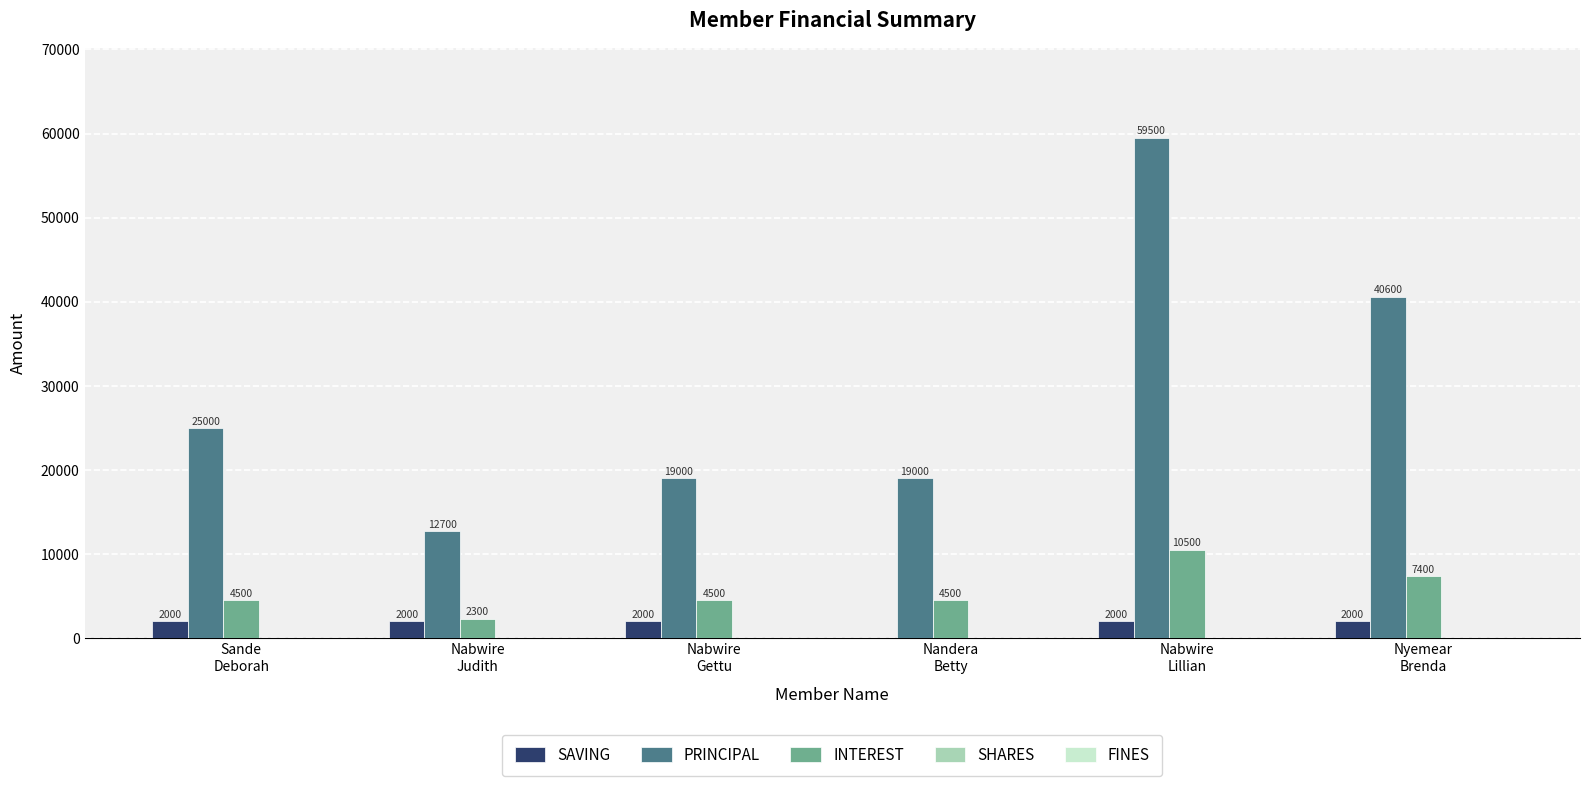

What is the total value across all series at Nabwire
Gettu?

25500